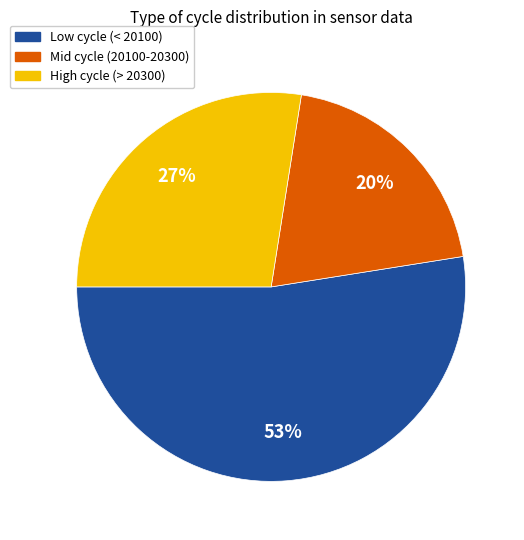

To the nearest percent, what is the average slice percentage?

33%